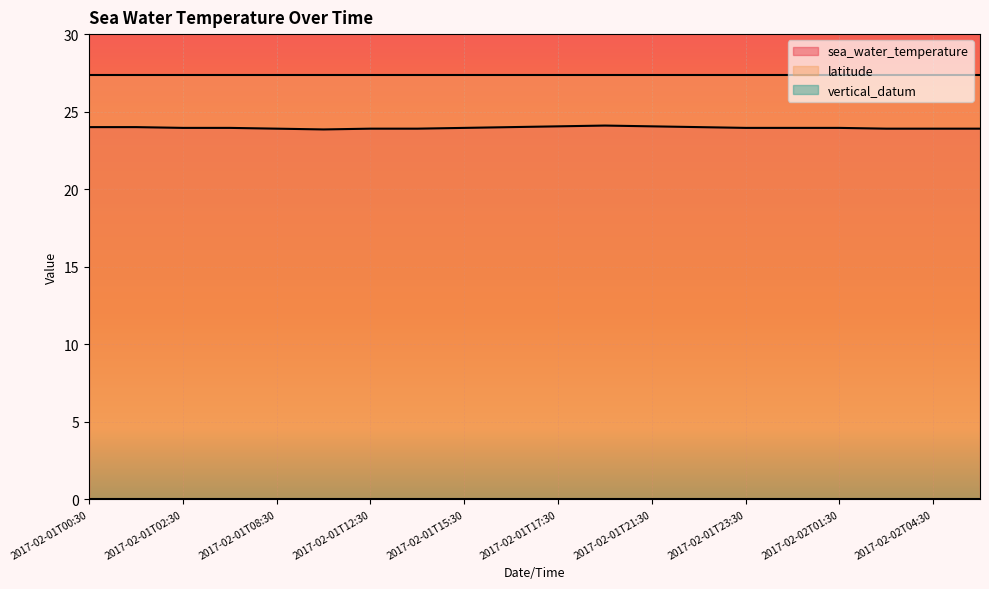

At which label does latitude reach its minimum?

2017-02-01T00:30